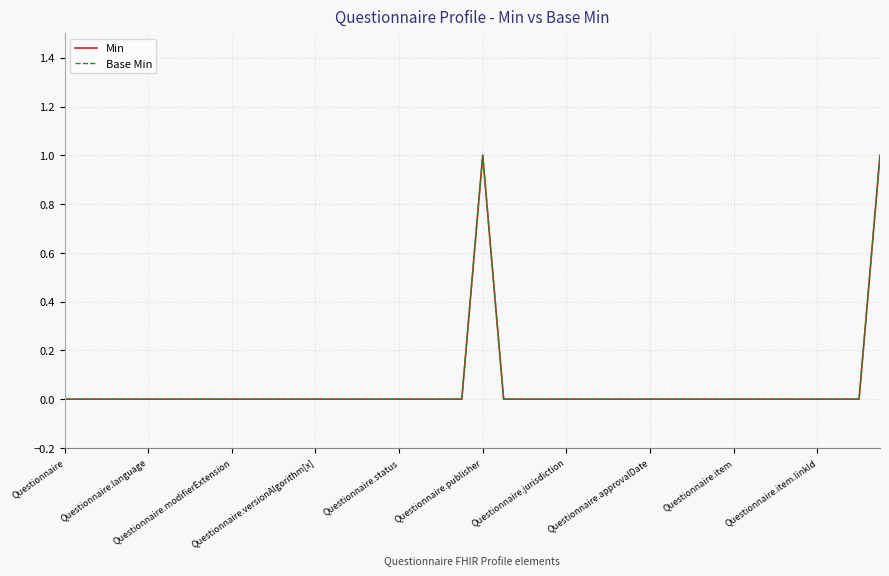

Does the chart have visible grid lines?

Yes